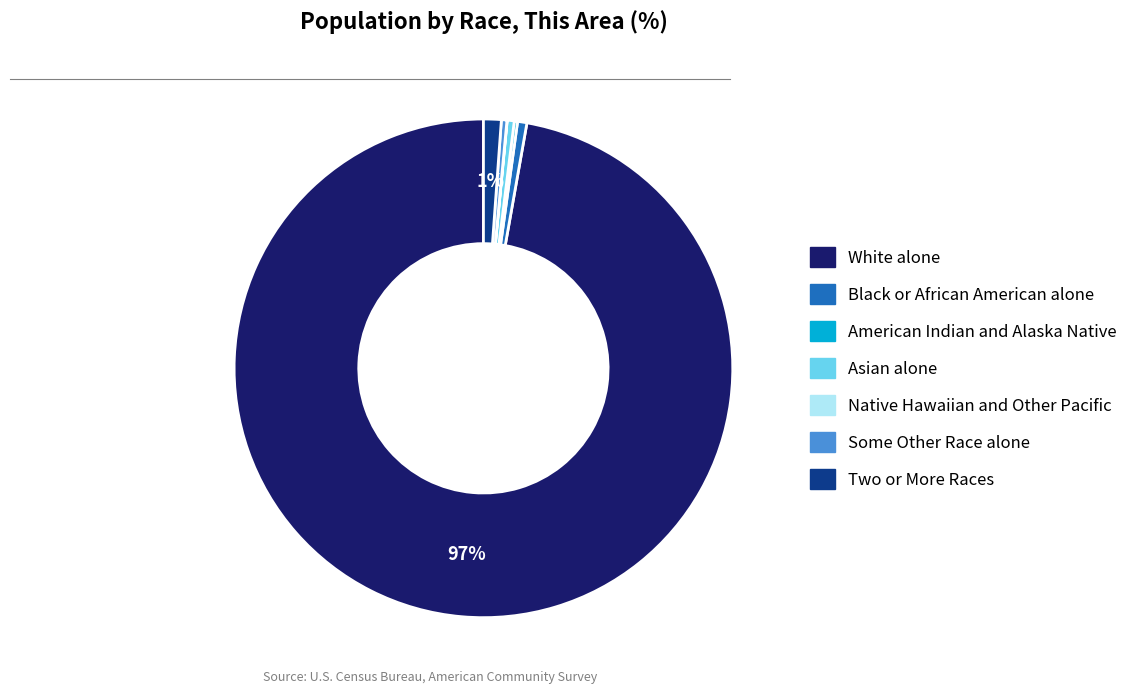

Which slice is the largest?

White alone